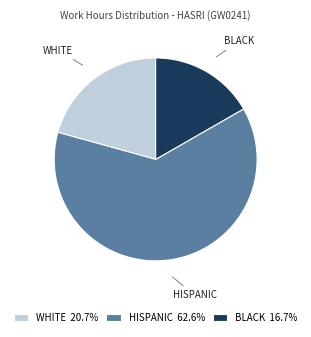

Does any single category account for the majority?

Yes